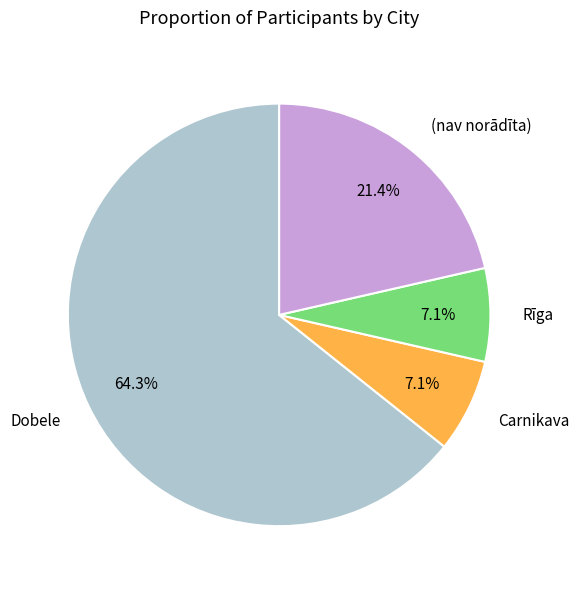

Does any single category account for the majority?

Yes